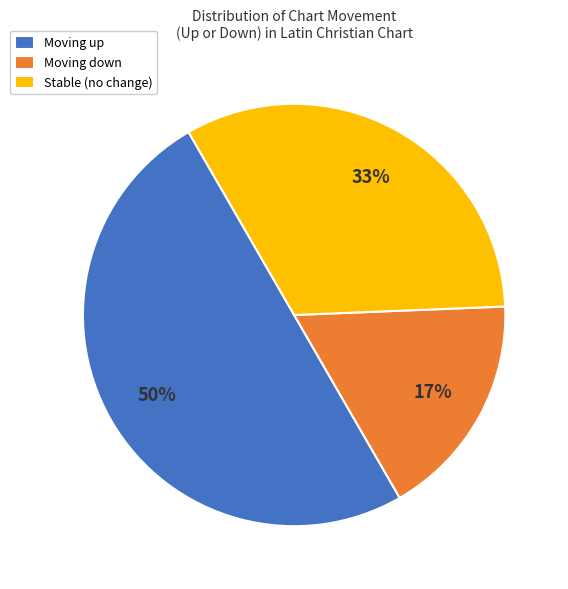

Count the number of slices in the pie.

3